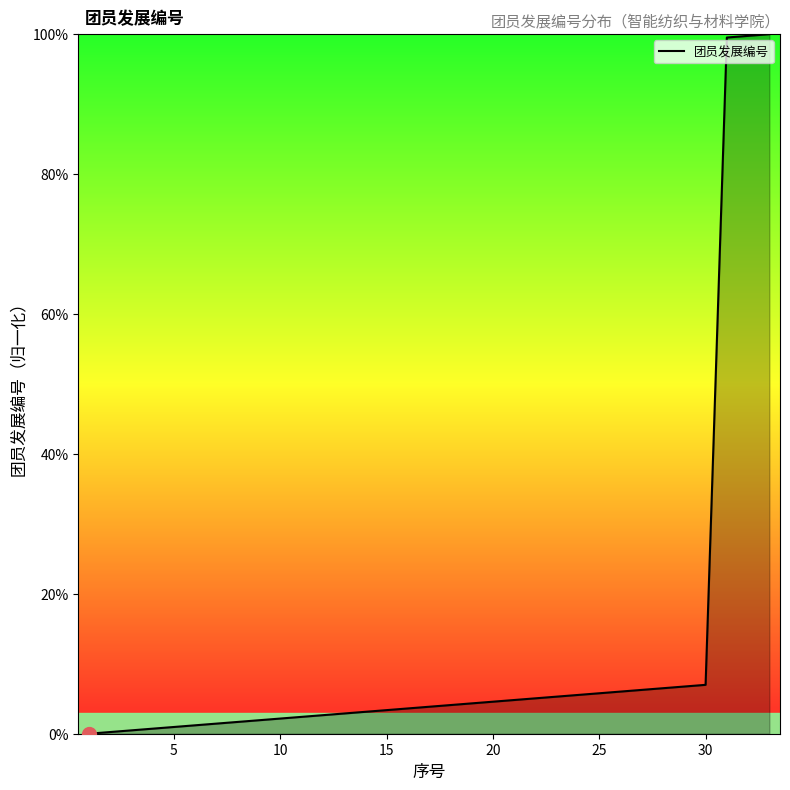

Does the chart display data point markers on the line(s)?

No